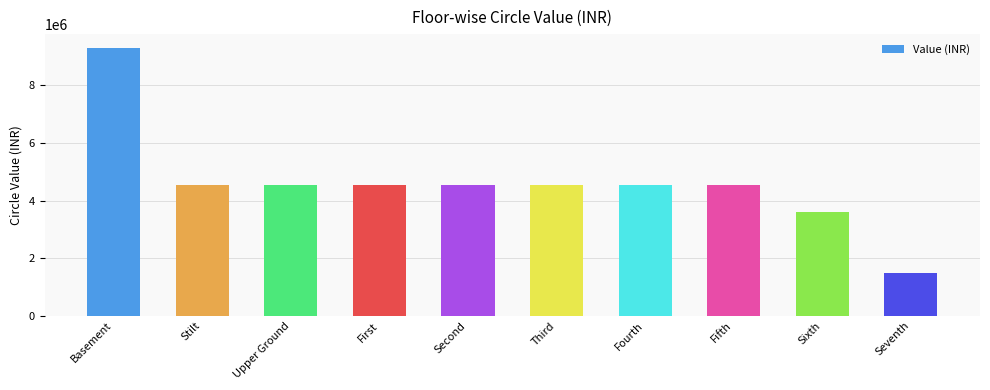

The value at Fifth is 3080322. True or false?

False